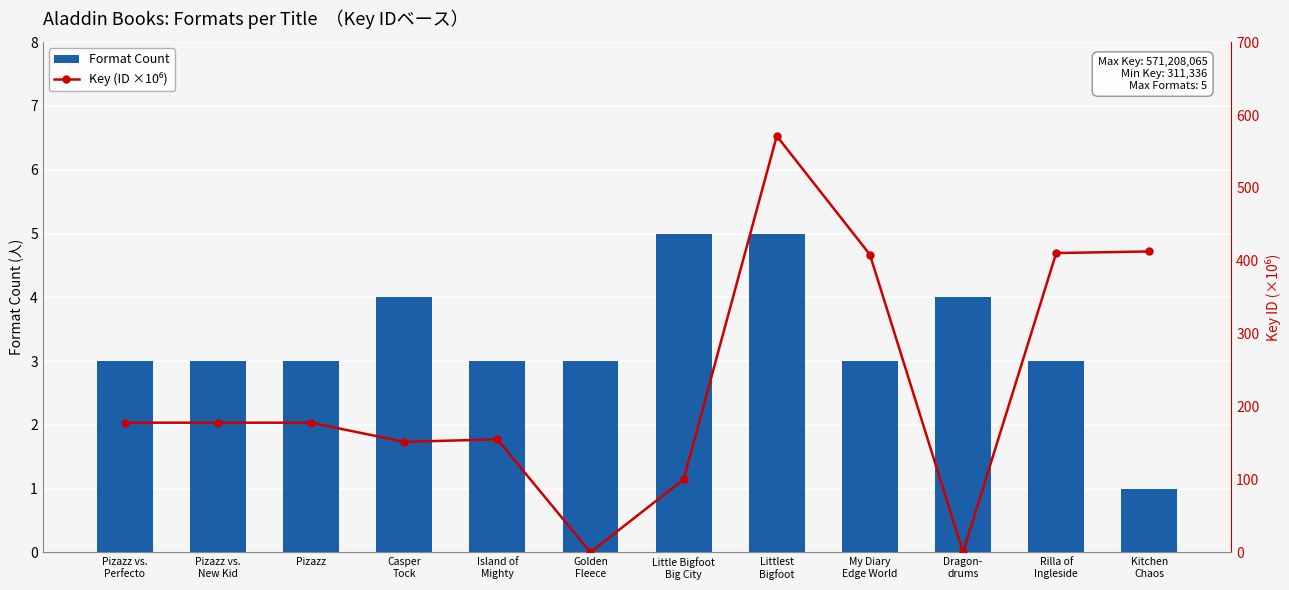

Rank the series by their average value, from lowest to highest.

Format Count, Key (ID ×10⁶)